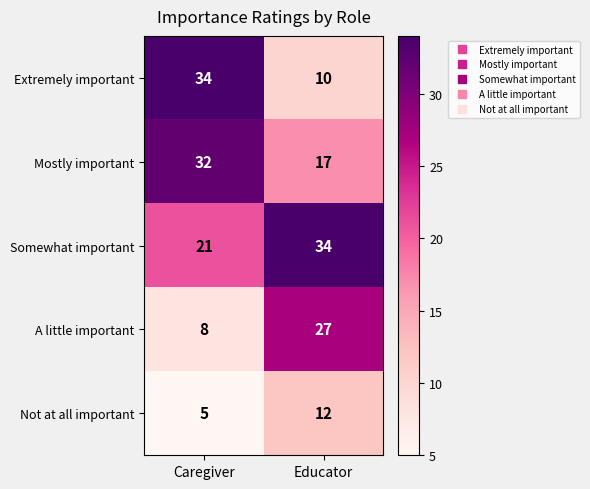

Which category has the lowest value in the Not at all important series?

Caregiver